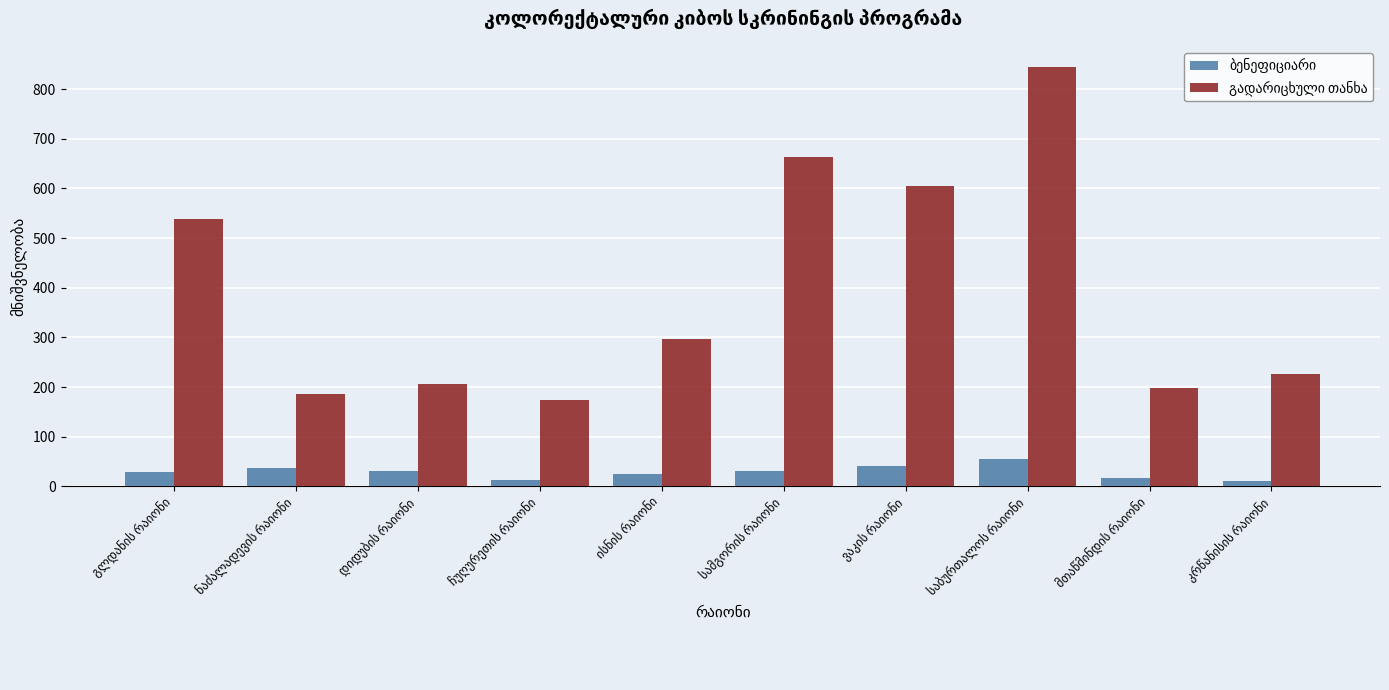

What is the maximum value shown in the chart?

845